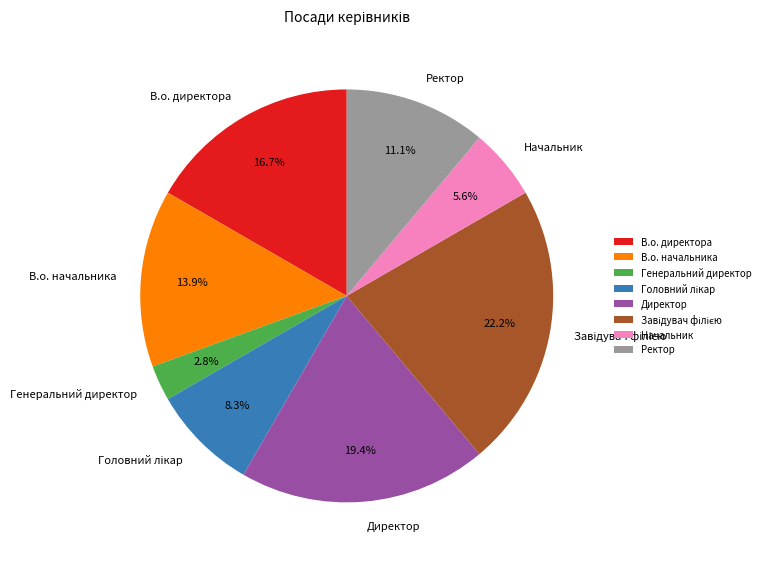

To the nearest percent, what percentage of the pie is Генеральний директор?

3%